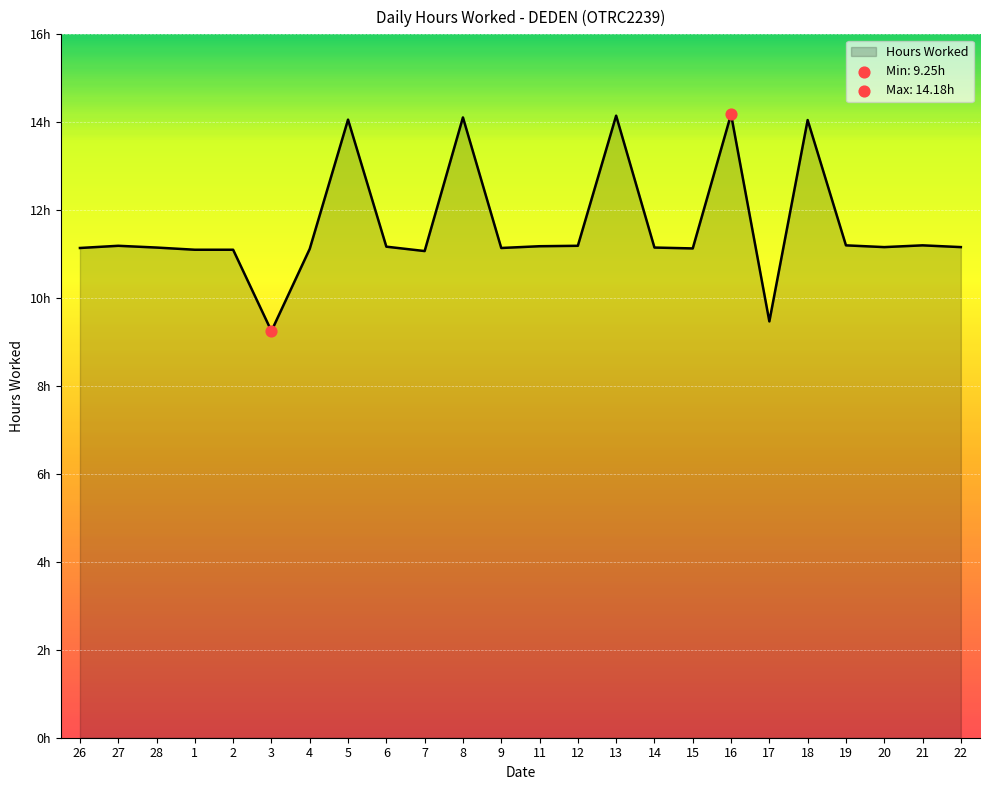

Between 14 and 26, which is larger?

14